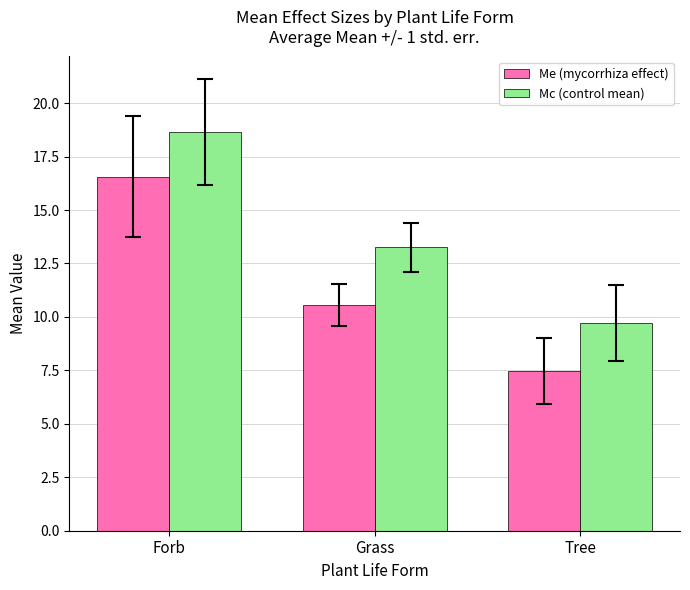

Is it true that Me (mycorrhiza effect) equals 3.4 at Tree?

False